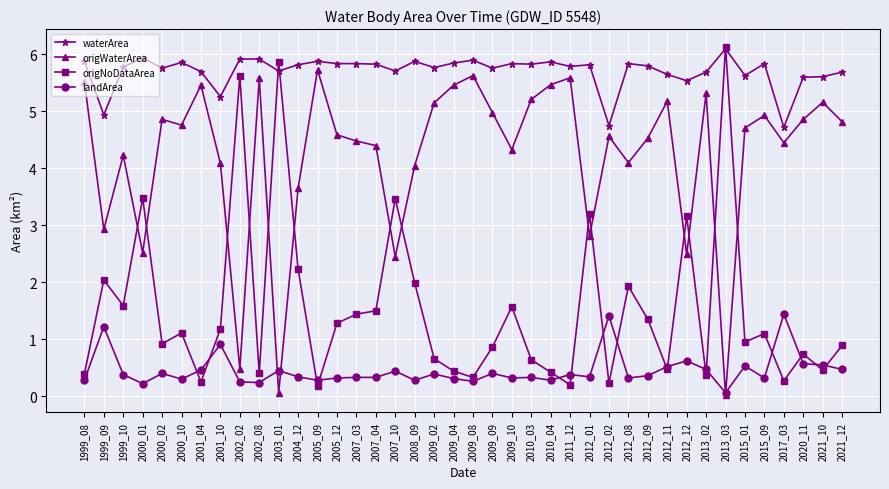

Between 2007_03 and 2012_08, which series saw the biggest shift?

origNoDataArea